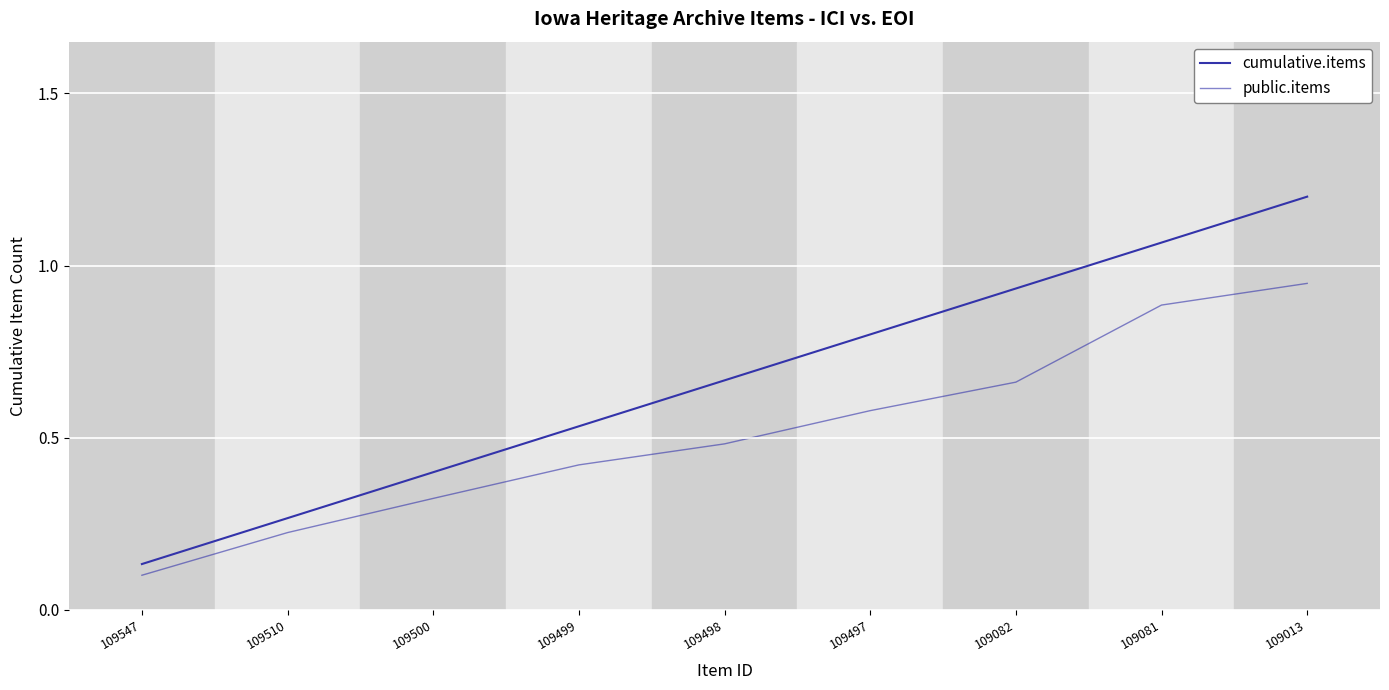

How many lines are shown in the chart?

2